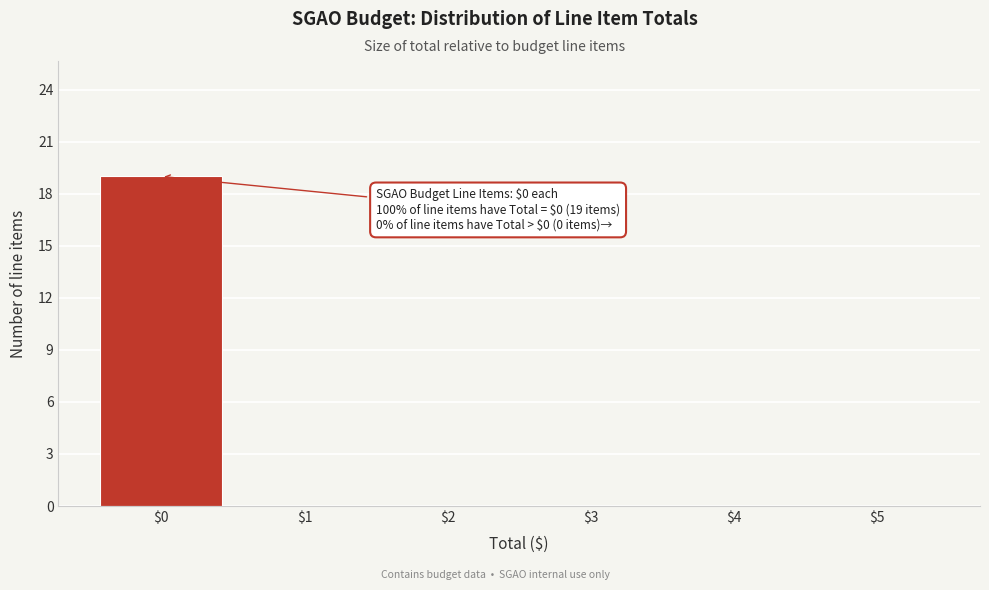

Which range on the x-axis has the tallest bar?

-0.5 to 0.5